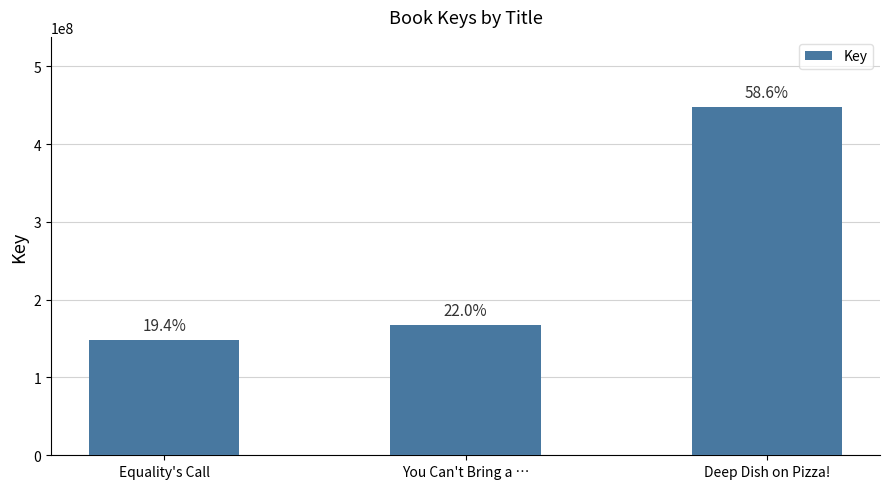

Reading left to right, what are all the values shown in this chart?

148569510	168024069	448246730